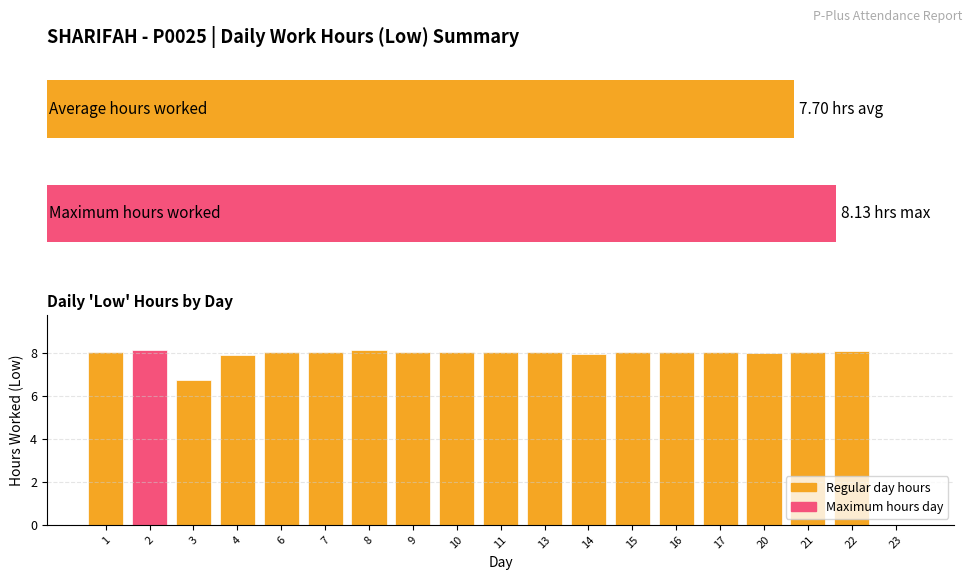

What is the value of the 3rd bar from the left?

6.7